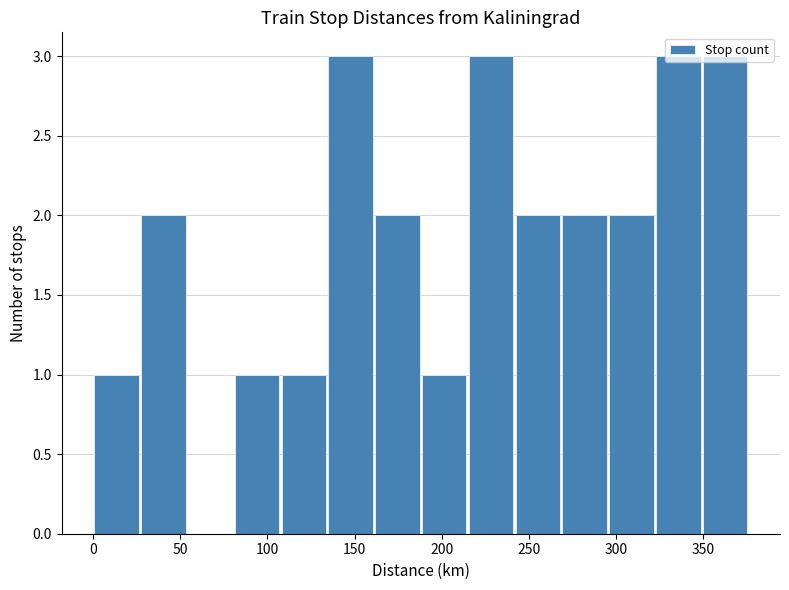

What is the height of the bar covering 240 to 270 on the x-axis? Neither the bar edges nor the heights are printed on the chart, so give them approximately, as read against the axes.

2